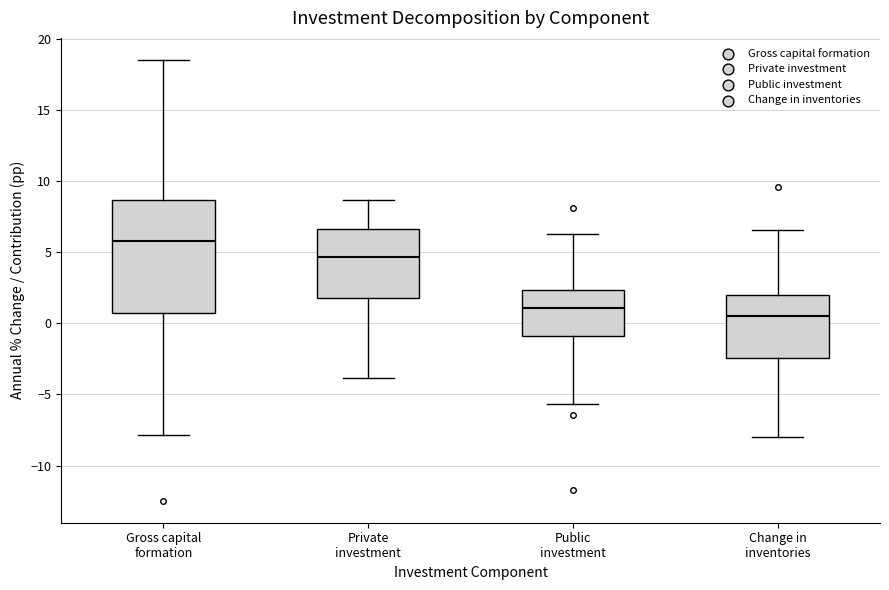

Reading left to right, transcribe this box plot: for each box, give where its median line is, the range the box spans, and where its two whiskers end, as read against the y-axis. The values are not printed on the chart, so give them approximately, as read against the axis.

Gross capital formation: median 6.0, box 0.5 to 8.5, whiskers -8.0 to 18.5
Private investment: median 4.5, box 2.0 to 6.5, whiskers -4.0 to 8.5
Public investment: median 1.0, box -1.0 to 2.5, whiskers -5.5 to 6.5
Change in inventories: median 0.5, box -2.5 to 2.0, whiskers -8.0 to 6.5